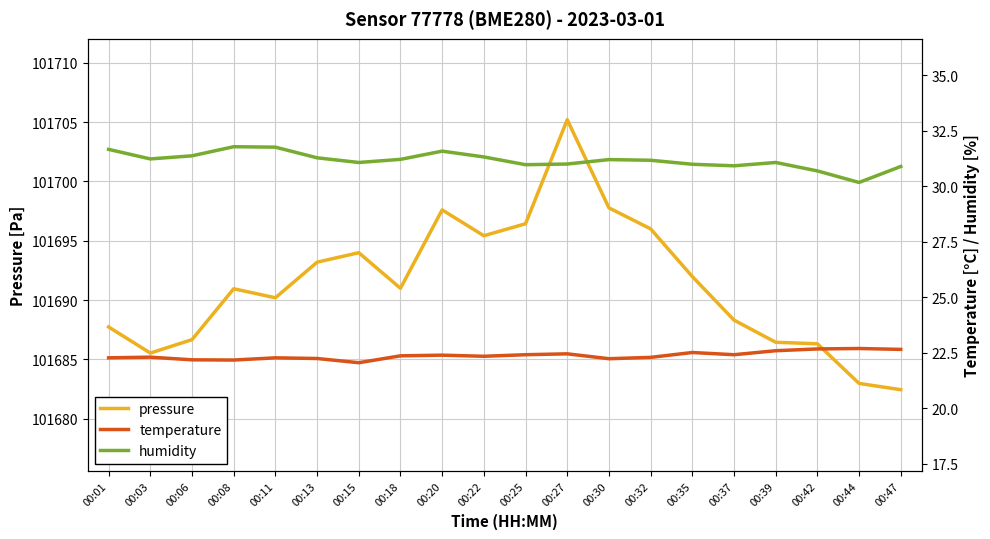

Reading right to left, transcribe all the data shown in this chart.

pressure: 00:47=101682.4	00:44=101683.0	00:42=101686.3	00:39=101686.4	00:37=101688.3	00:35=101692.0	00:32=101696.0	00:30=101697.8	00:27=101705.2	00:25=101696.4	00:22=101695.4	00:20=101697.6	00:18=101691.0	00:15=101694.0	00:13=101693.2	00:11=101690.2	00:08=101690.9	00:06=101686.7	00:03=101685.5	00:01=101687.7
temperature: 00:47=22.6	00:44=22.7	00:42=22.7	00:39=22.6	00:37=22.4	00:35=22.5	00:32=22.3	00:30=22.2	00:27=22.4	00:25=22.4	00:22=22.3	00:20=22.4	00:18=22.4	00:15=22.1	00:13=22.2	00:11=22.3	00:08=22.2	00:06=22.2	00:03=22.3	00:01=22.3
humidity: 00:47=30.9	00:44=30.2	00:42=30.7	00:39=31.1	00:37=30.9	00:35=31.0	00:32=31.2	00:30=31.2	00:27=31.0	00:25=31.0	00:22=31.3	00:20=31.6	00:18=31.2	00:15=31.1	00:13=31.3	00:11=31.8	00:08=31.8	00:06=31.4	00:03=31.2	00:01=31.7